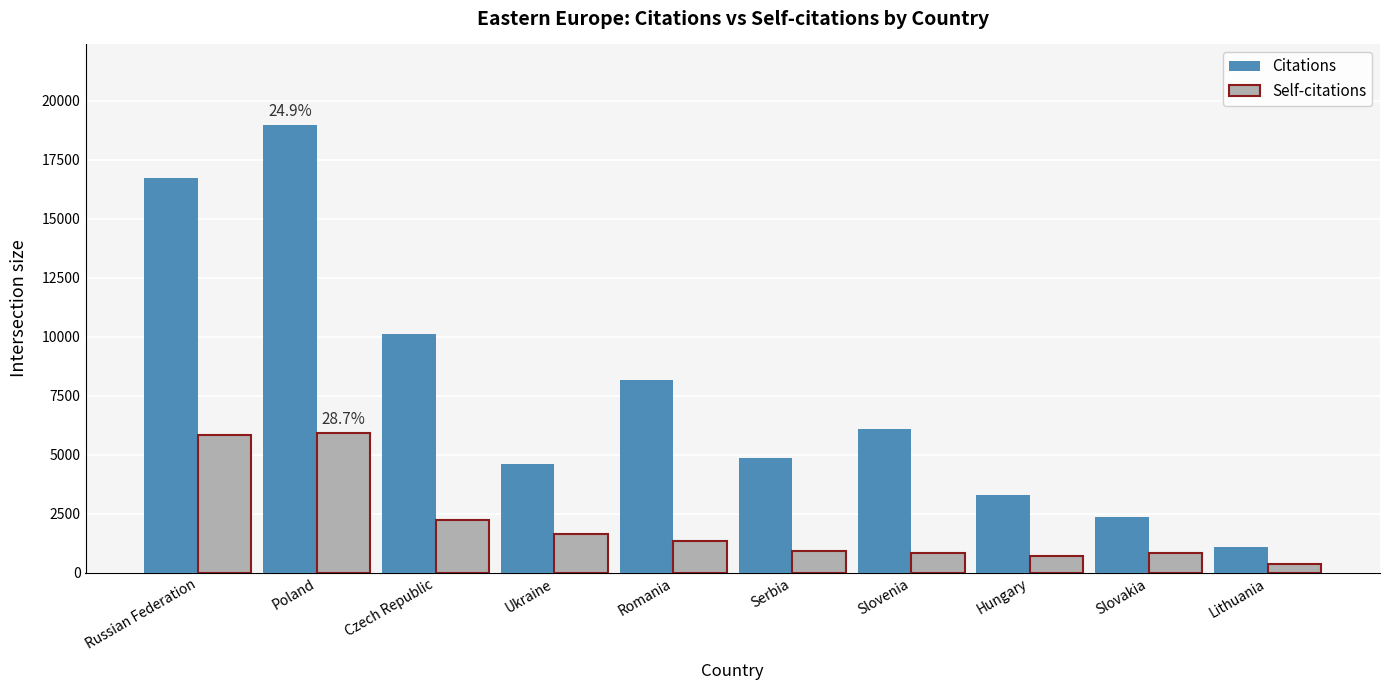

What is the value of the Self-citations bar at the 6th from the left?

935